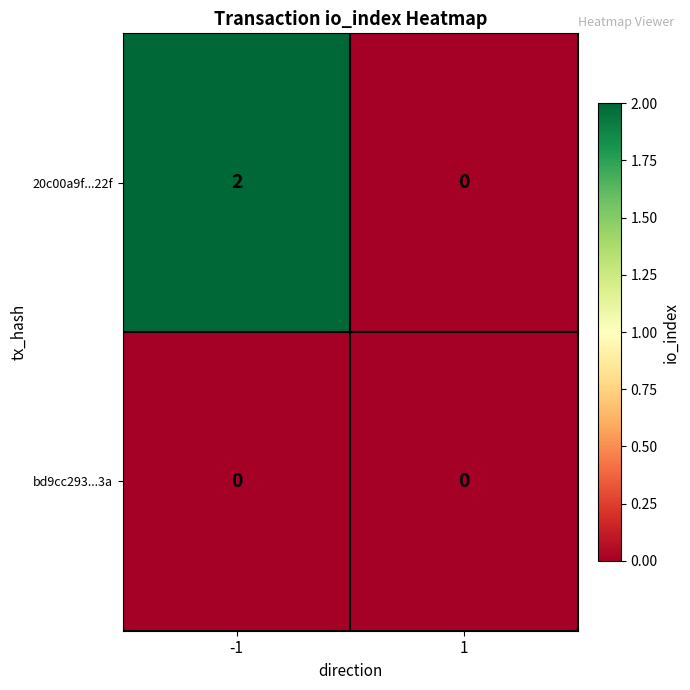

Rank the series by their maximum value, from lowest to highest.

bd9cc293...3a, 20c00a9f...22f